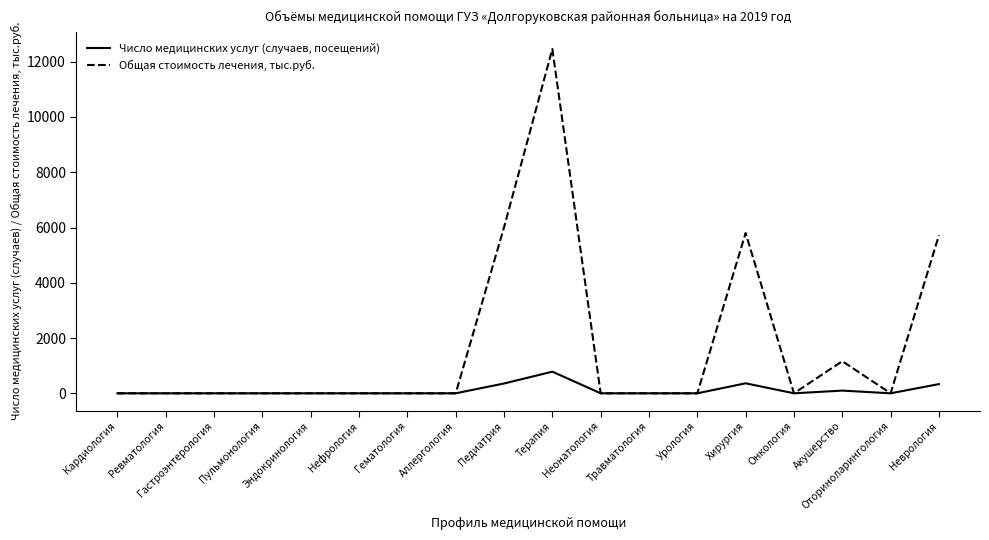

The value of Общая стоимость лечения, тыс.руб. at Ревматология is 4883.8. True or false?

False